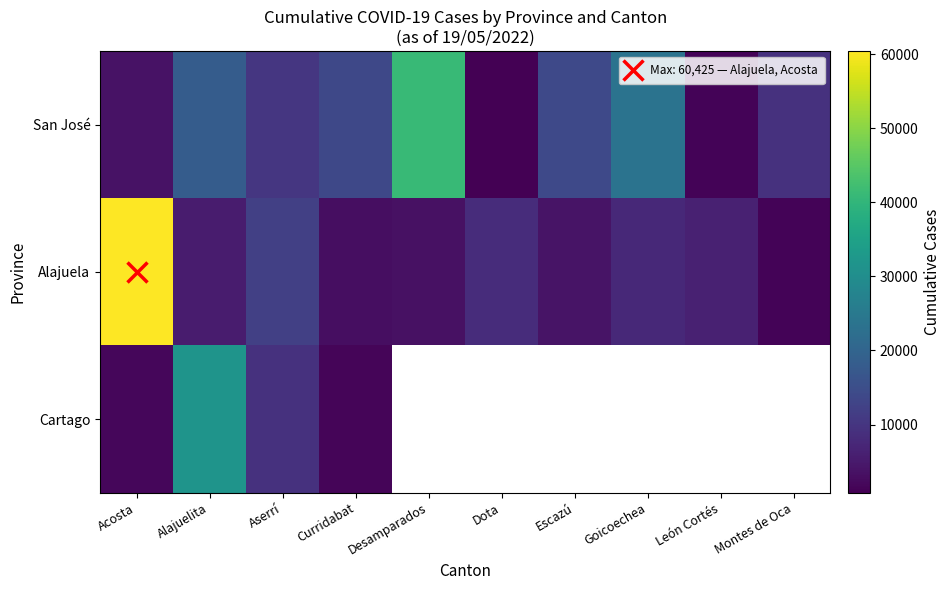

What is the minimum value for Alajuela?

1455.0